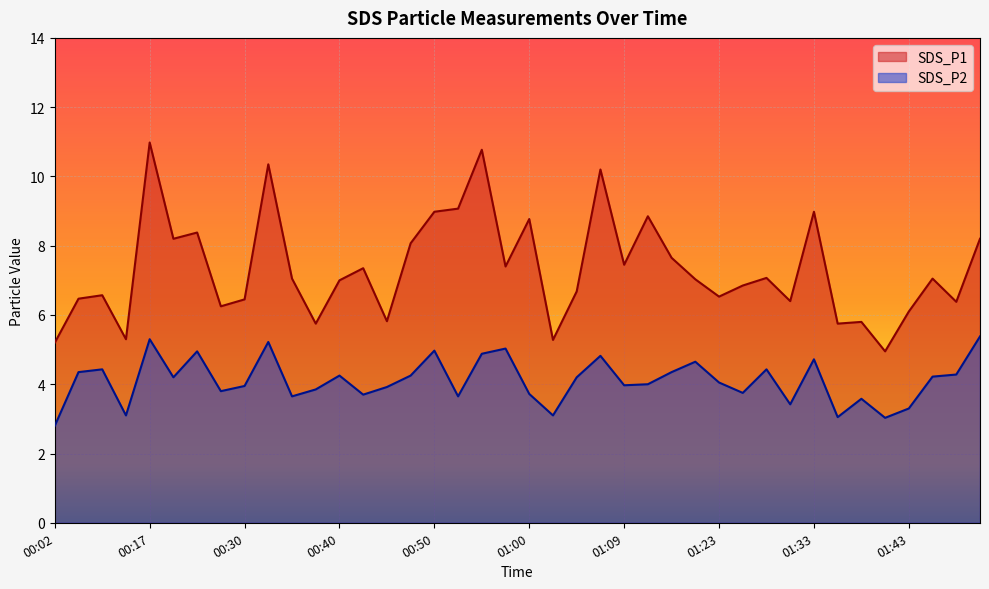

What is the sum of the SDS_P2 values at 00:52 and 00:17?

8.9